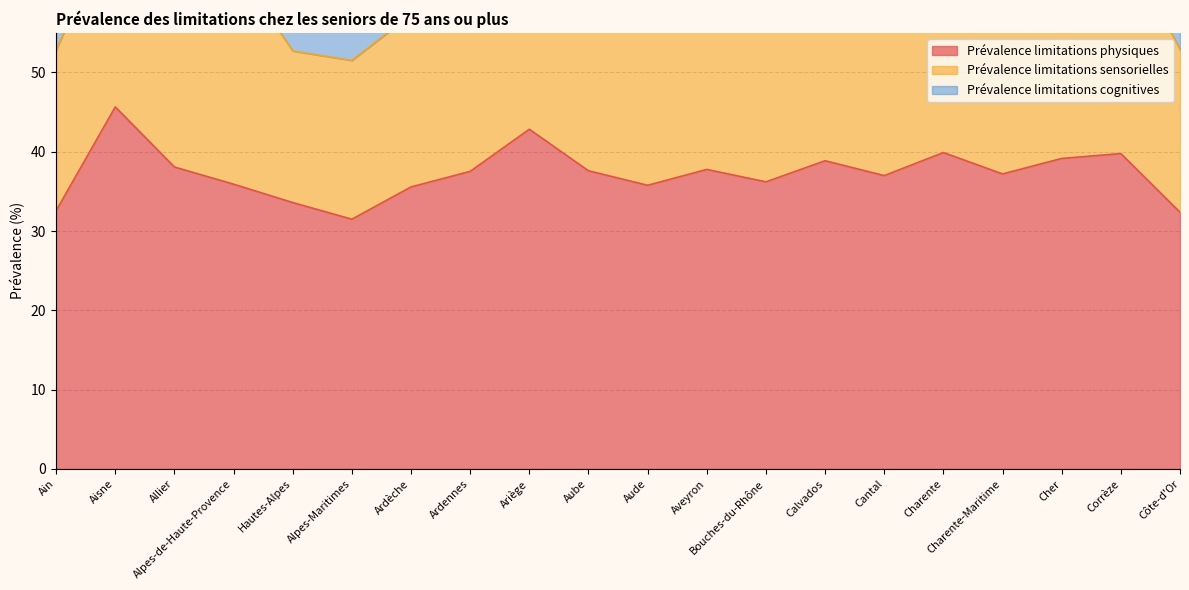

At which label does Prévalence limitations physiques first exceed 37?

Aisne